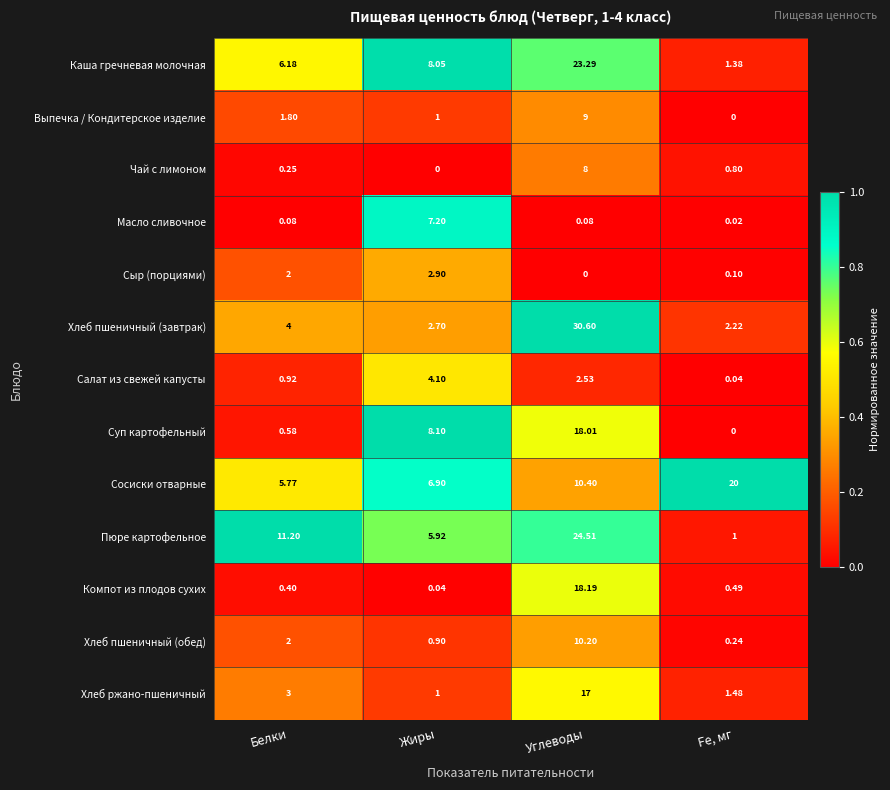

Which series has the largest total across all categories?

Сосиски отварные